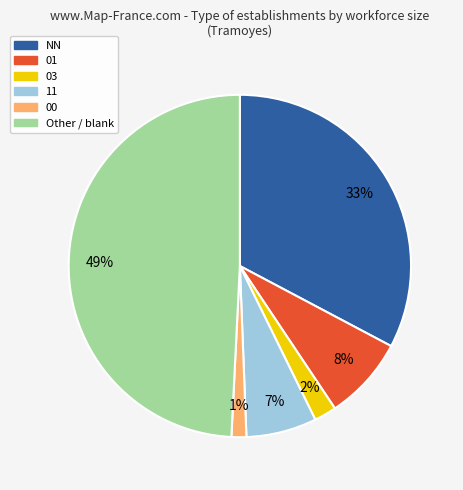

How many segments does this pie chart have?

6